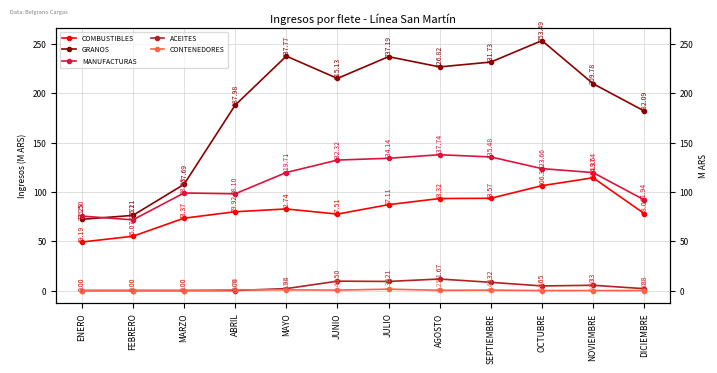

List the series in order of their peak value, lowest first.

CONTENEDORES, ACEITES, COMBUSTIBLES, MANUFACTURAS, GRANOS